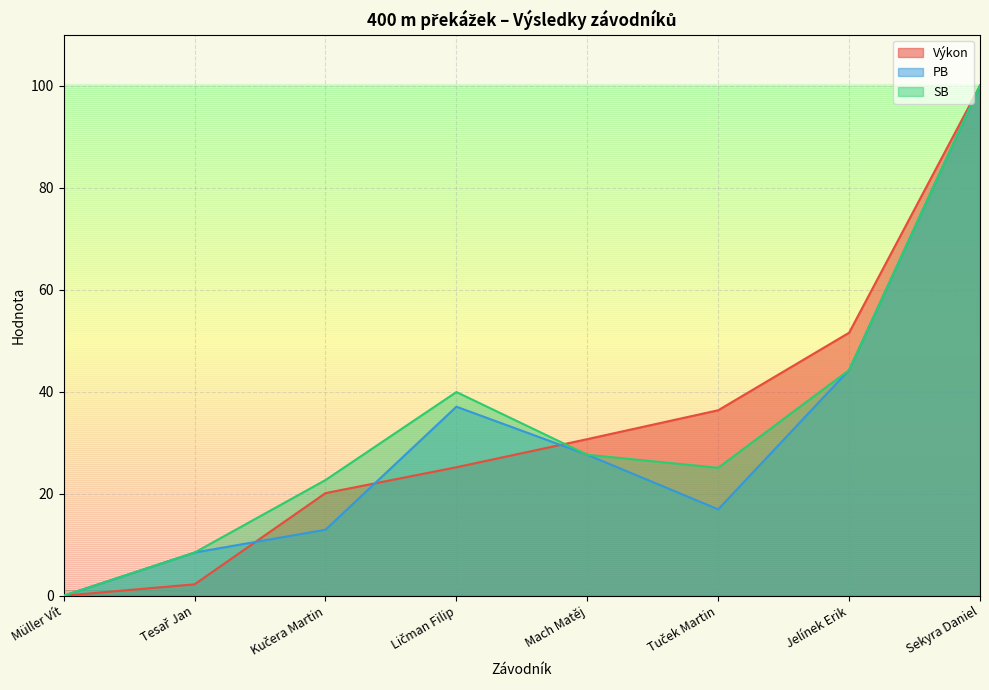

Reading left to right, list all the values displayed in this chart.

Výkon: 0.0	2.2	20.1	25.2	30.7	36.4	51.6	100.0
PB: 0.0	8.5	12.9	37.1	27.6	16.9	44.2	100.0
SB: 0.0	8.5	22.7	39.9	27.6	25.1	44.2	100.0